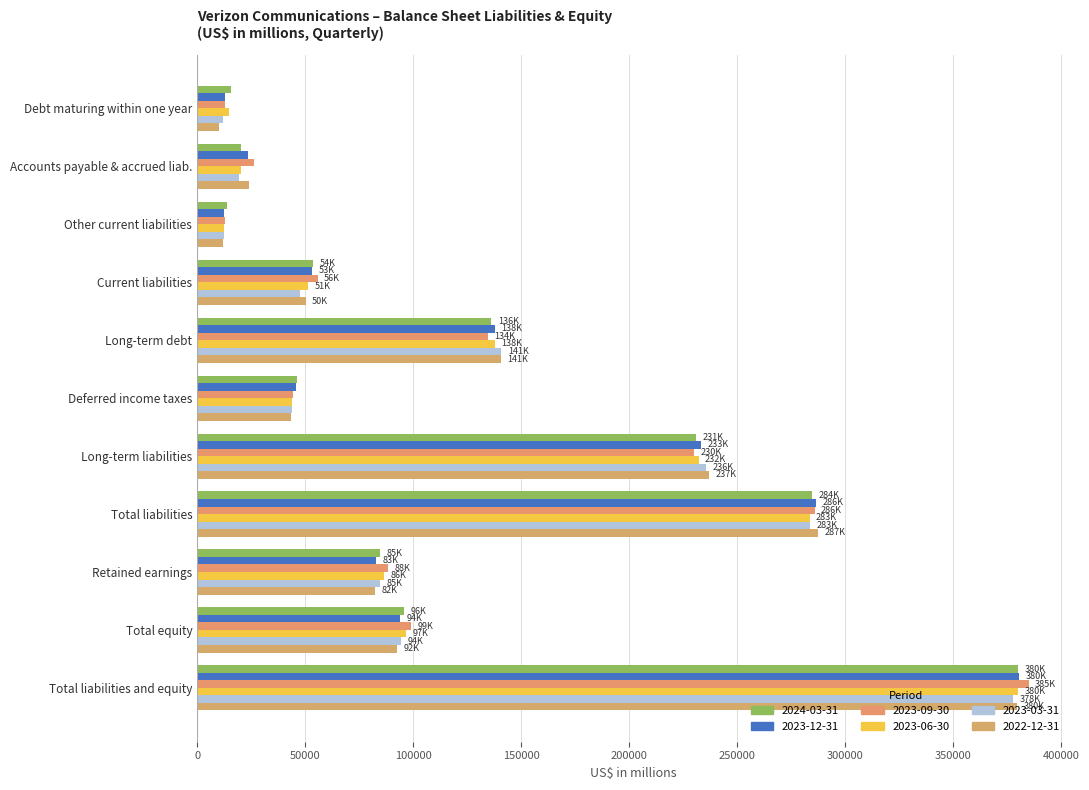

How many series are shown in this chart?

6